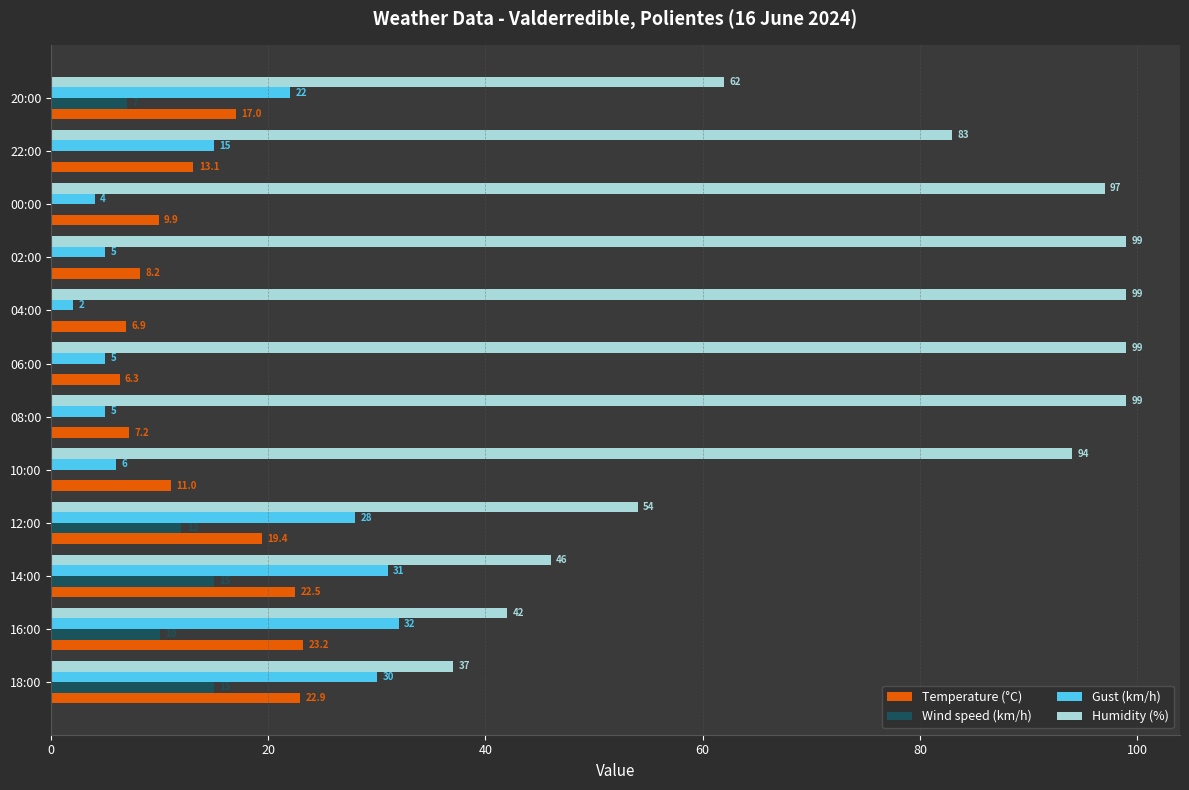

What value does the Gust (km/h) series have at 08:00?

5.0